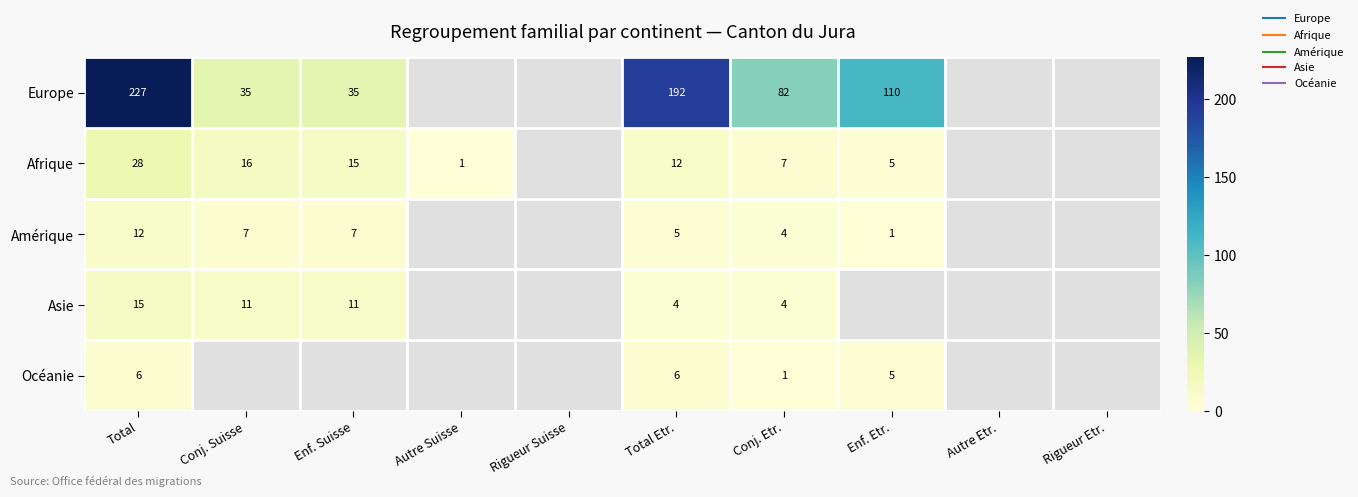

What is the maximum value shown in the chart?

227.0